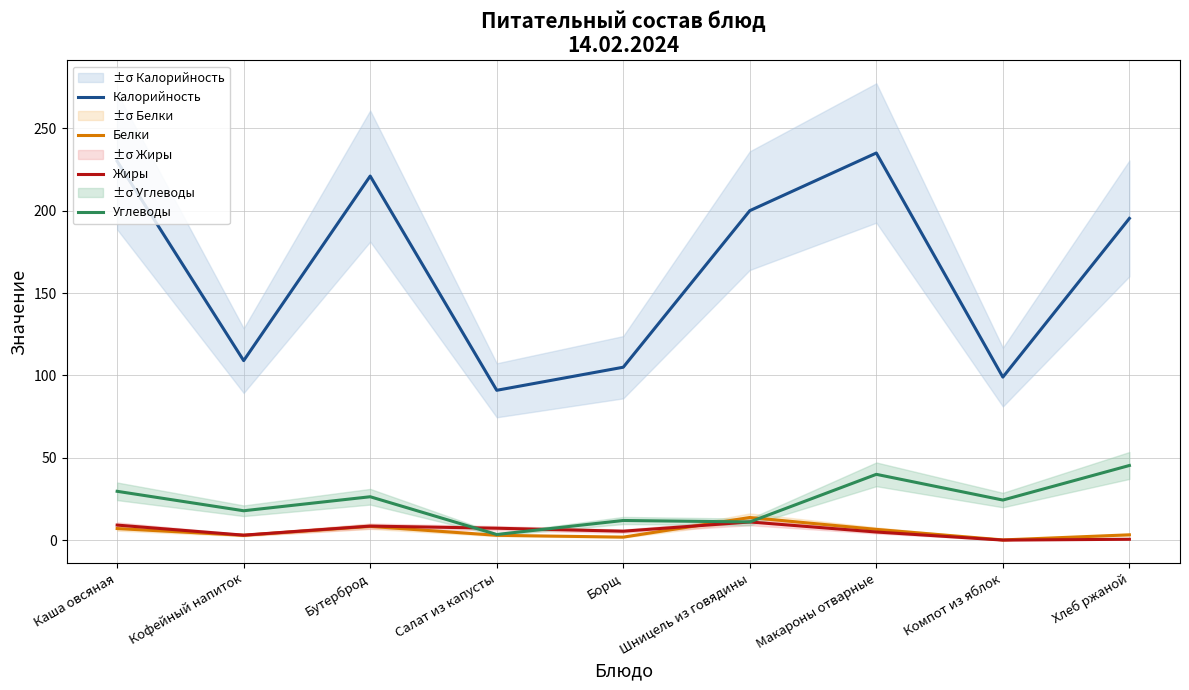

What is the average value of the Калорийность series?

165.0